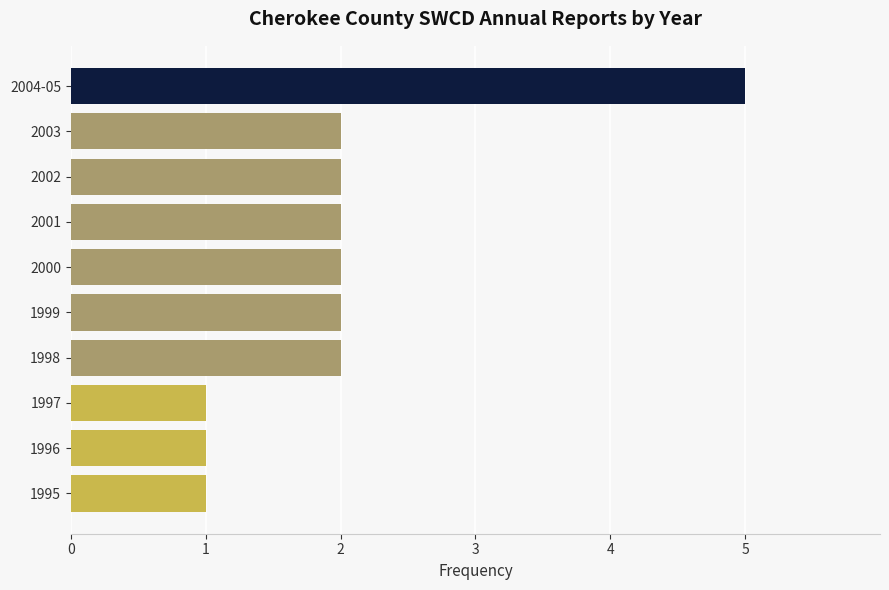

Reading bottom to top, extract all data points from this chart.

1	1	1	2	2	2	2	2	2	5